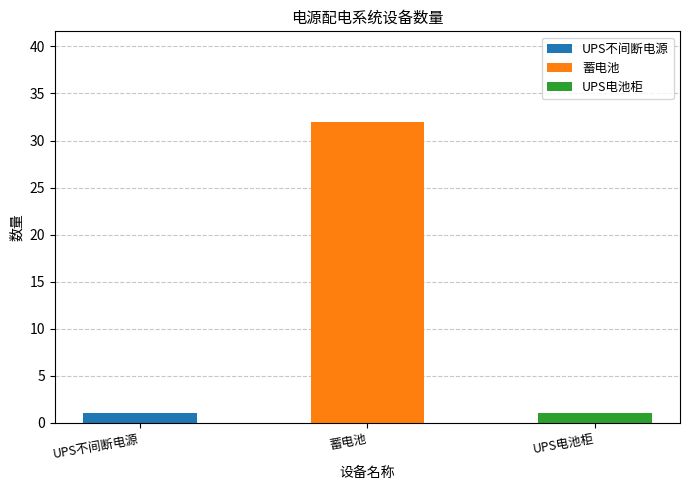

Which category has the highest value across all series?

蓄电池